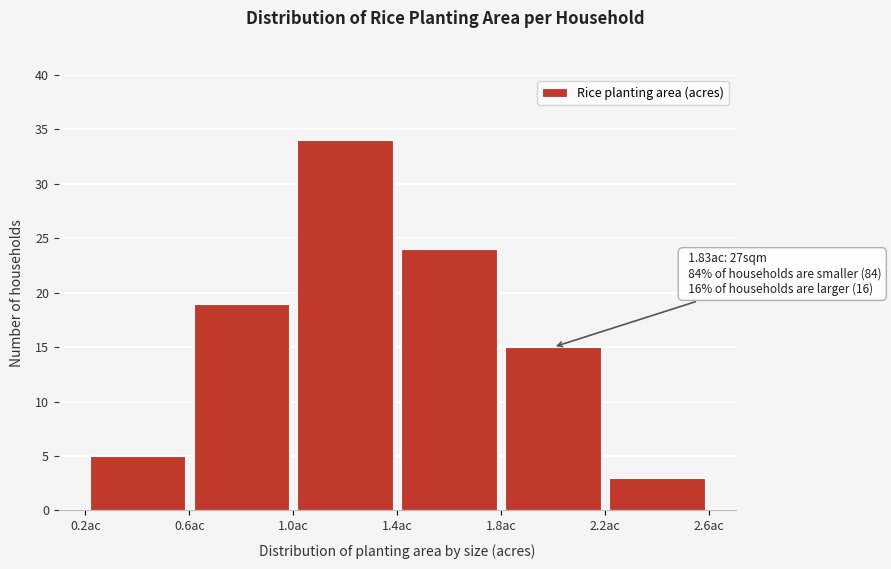

Which range on the x-axis has the tallest bar?

1.0 to 1.4